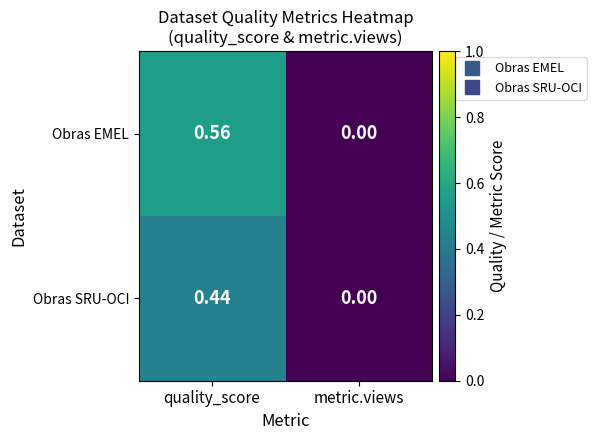

At which label is Obras EMEL closest to 0?

metric.views